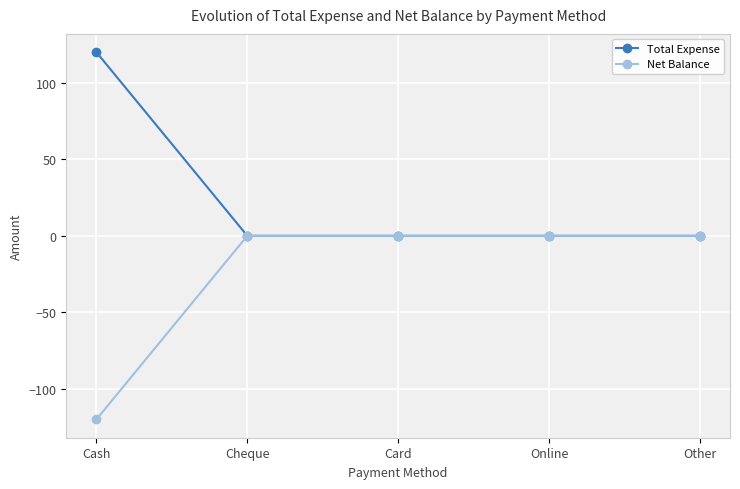

What is the spread (max minus min) of values at Cash?

240